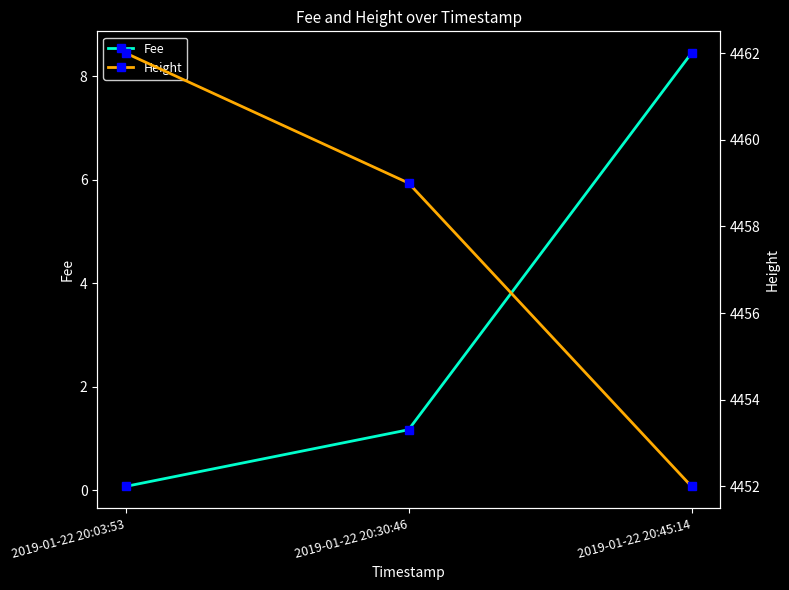

At which label does Height reach its minimum?

2019-01-22 20:45:14